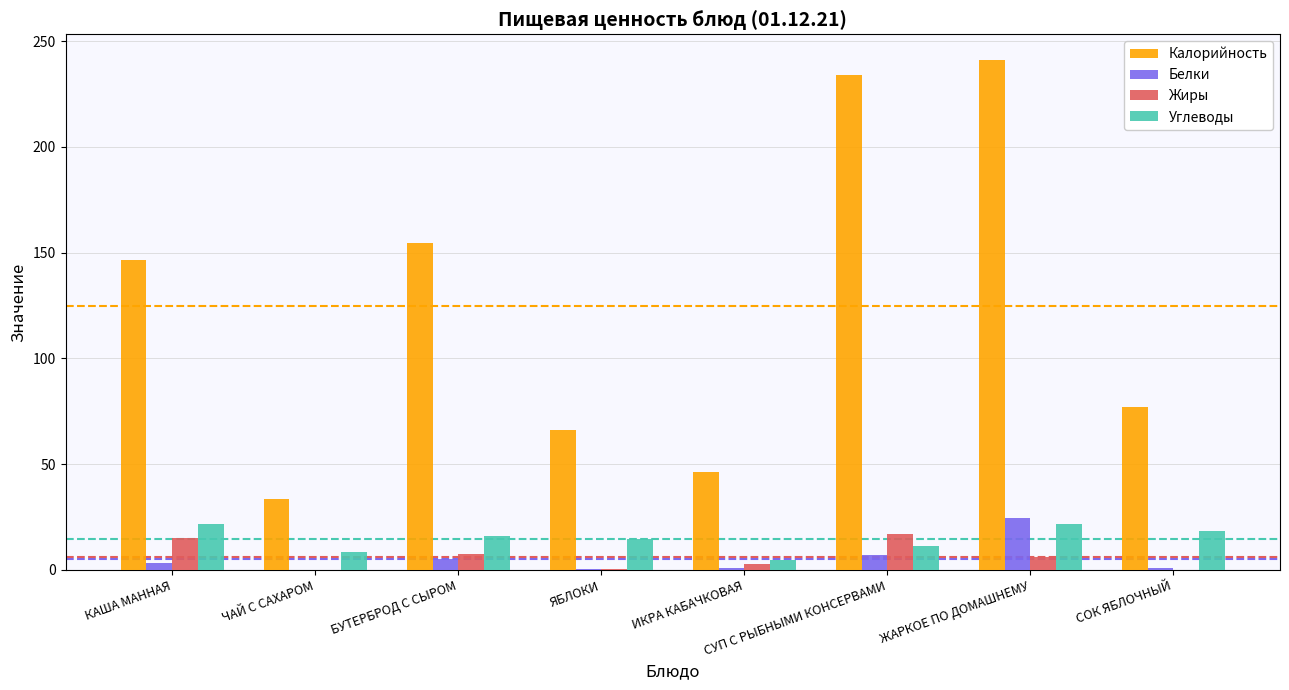

Which series changed the most between БУТЕРБРОД С СЫРОМ and СУП С РЫБНЫМИ КОНСЕРВАМИ?

Калорийность